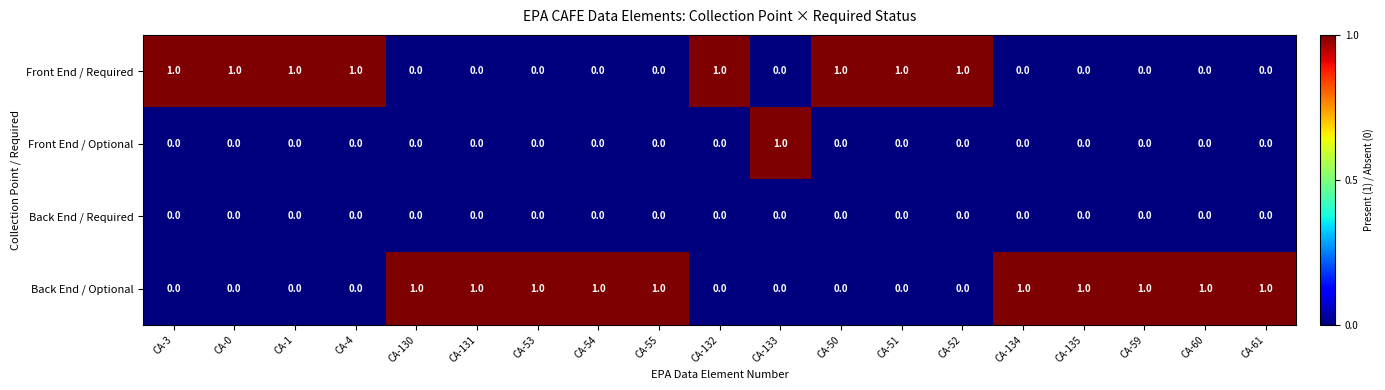

Is it true that Back End / Required equals 0 at CA-50?

True